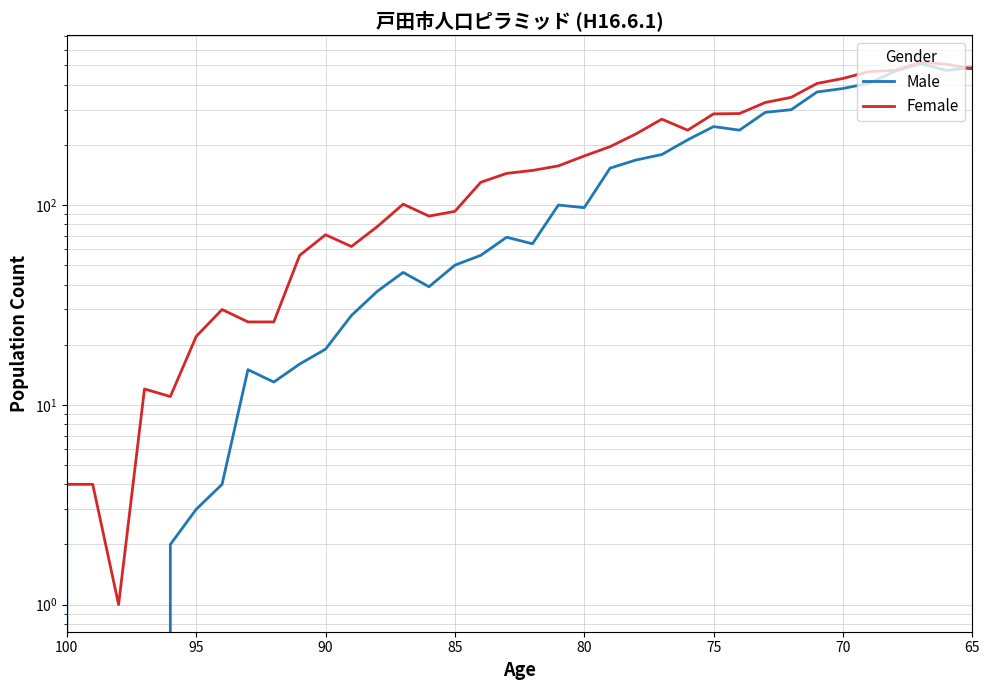

Count the number of categories in the chart.

36